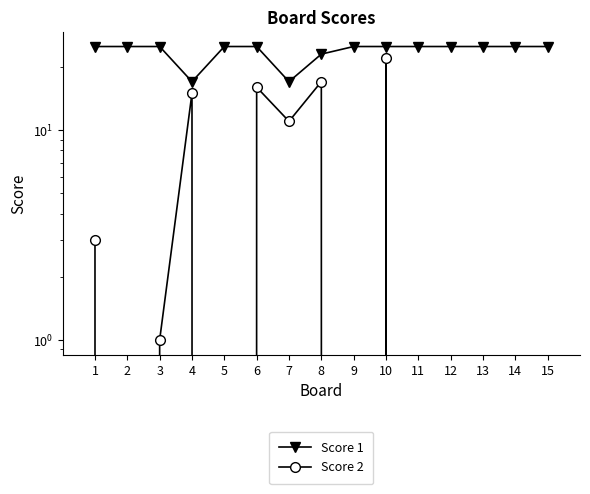

In Score 2, how many points are higher than both neighbors (excluding endpoints)?

4